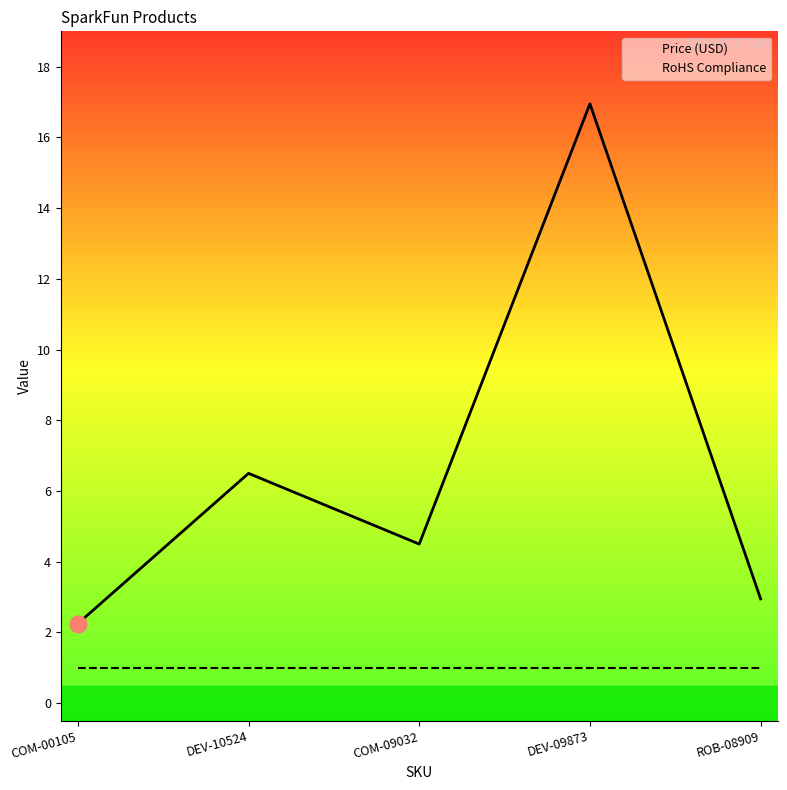

Read the Price (USD) value at COM-00105.

2.2